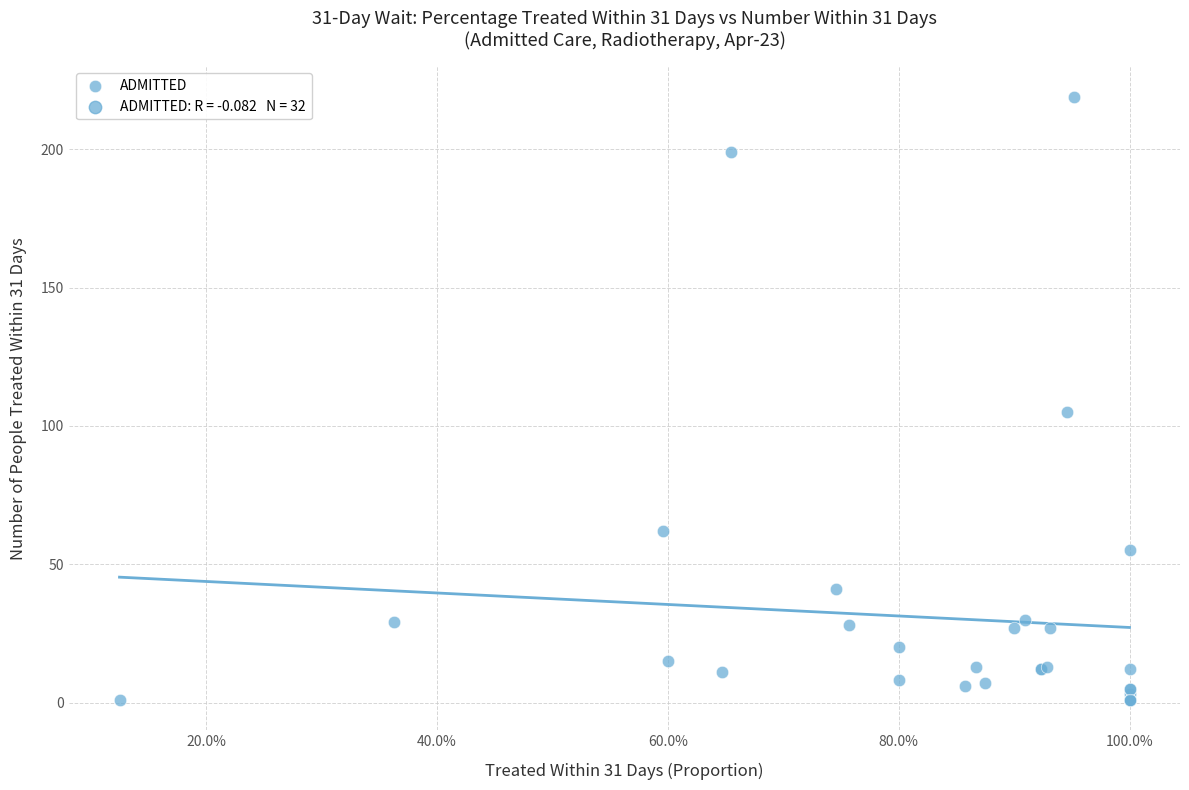

What Y value in the scatter plot is closest to 110?

105